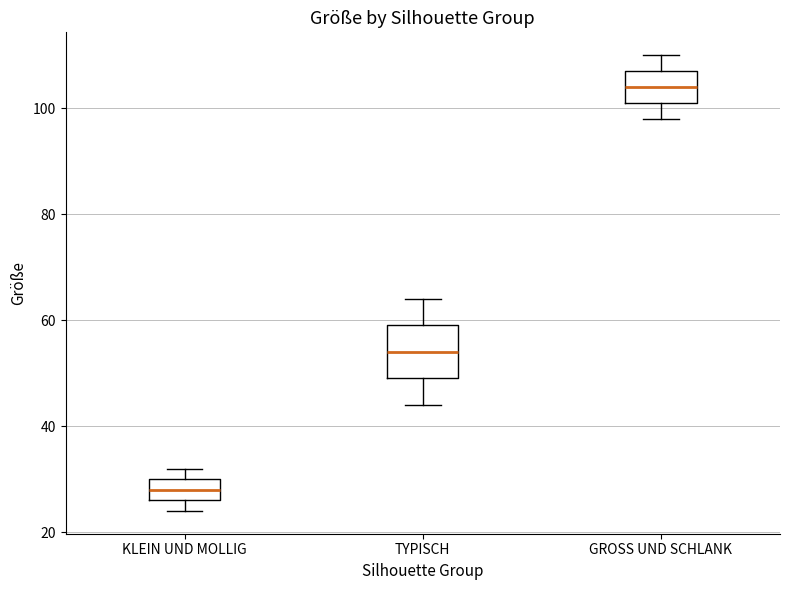

Which box is the tallest, from its lower edge to its upper edge?

TYPISCH